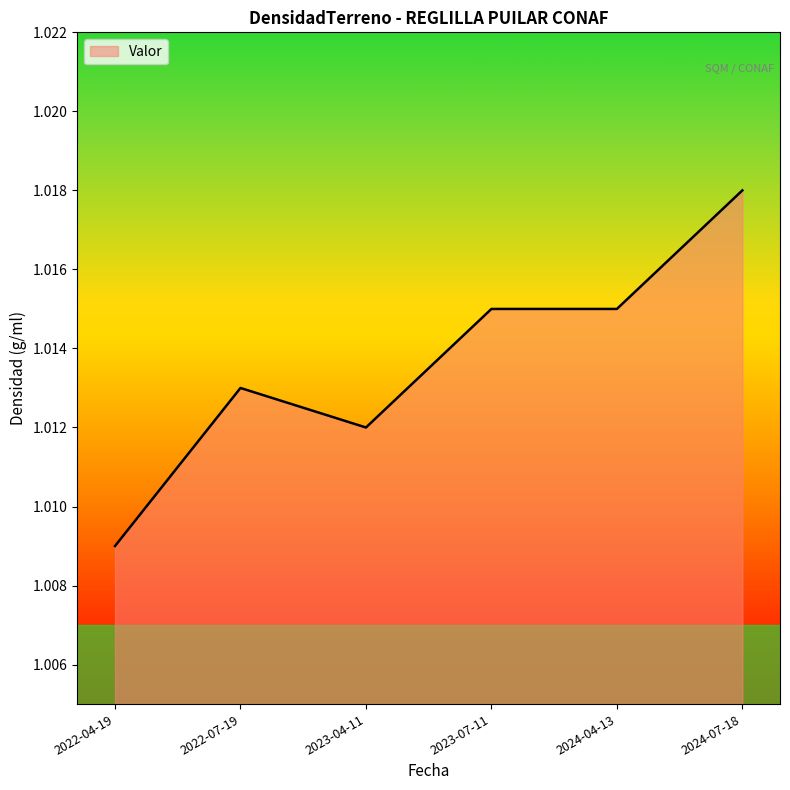

Count the number of categories in the chart.

6